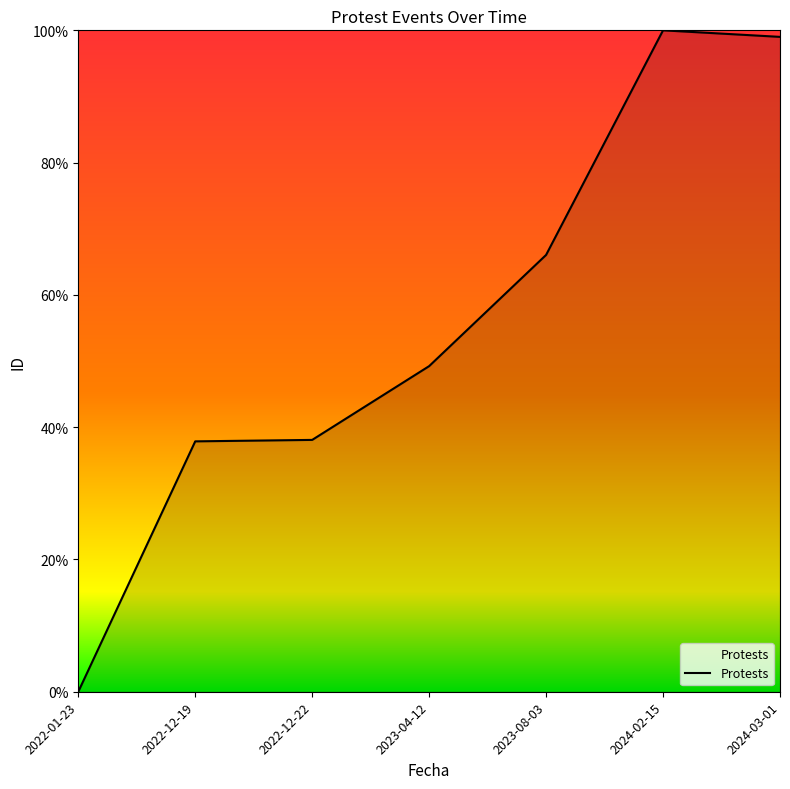

What value does the data have at 2022-12-22?

38.1